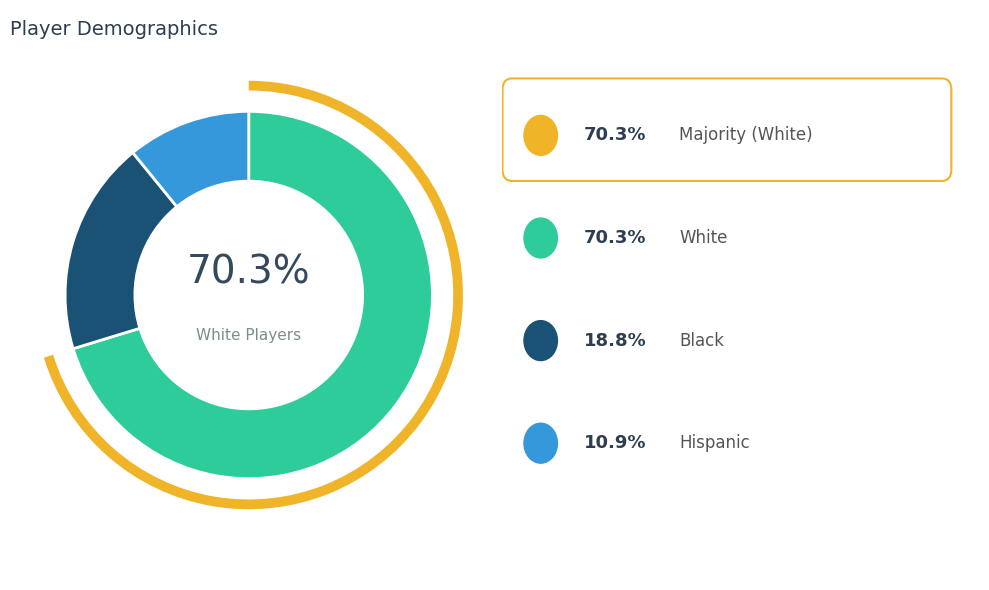

How many slices are in this pie chart?

3